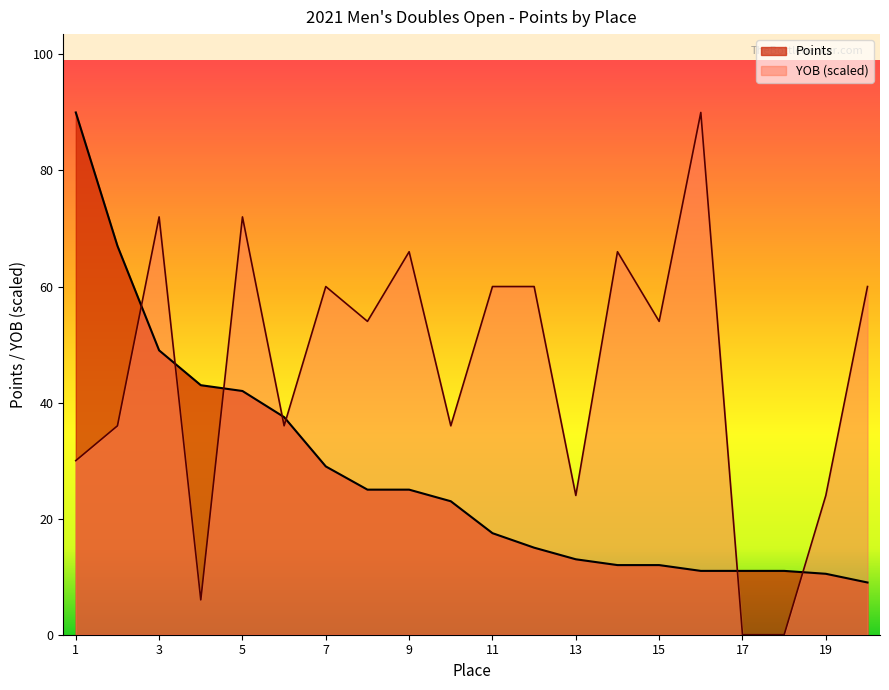

Rank the series by their maximum value, from highest to lowest.

Points, YOB_normalized